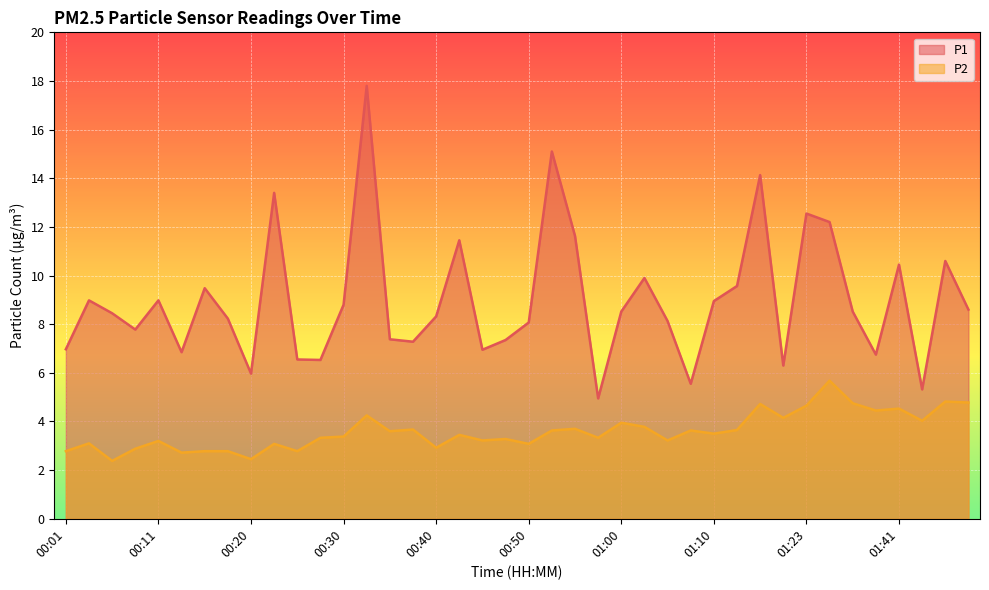

True or false: P2 has more than 1 points higher than both neighbors.

True